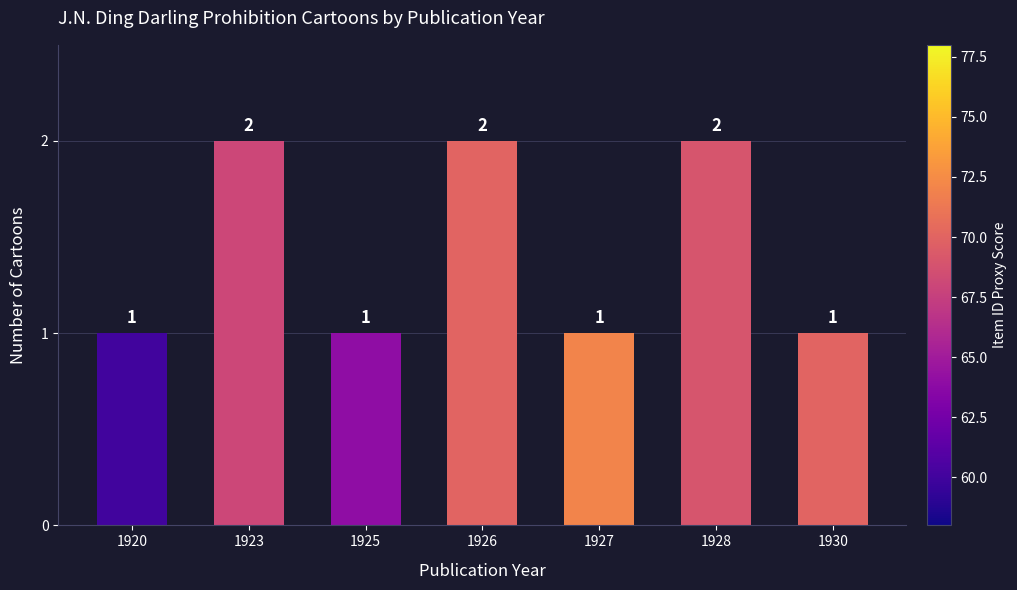

Approximately how many times larger is the value at 1920 compared to 1923?

0.5